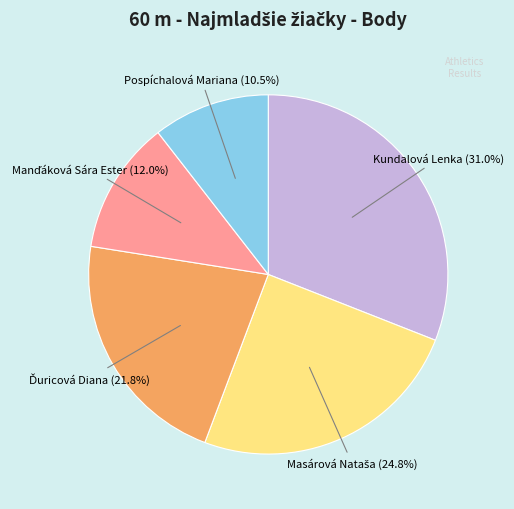

Does any single category account for the majority?

No